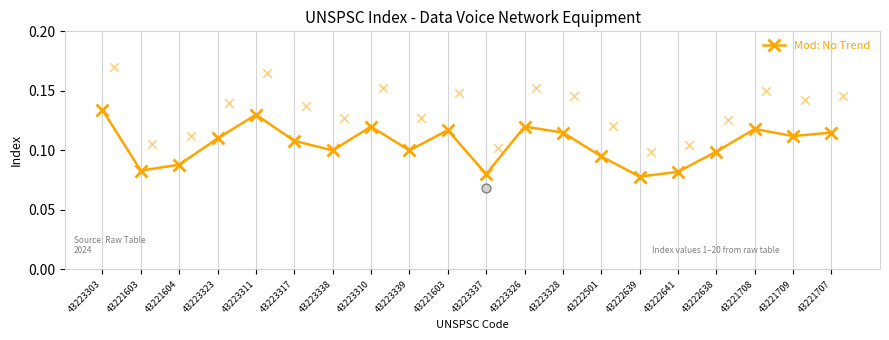

Which has a higher value, 43223328 or 43223310?

43223310